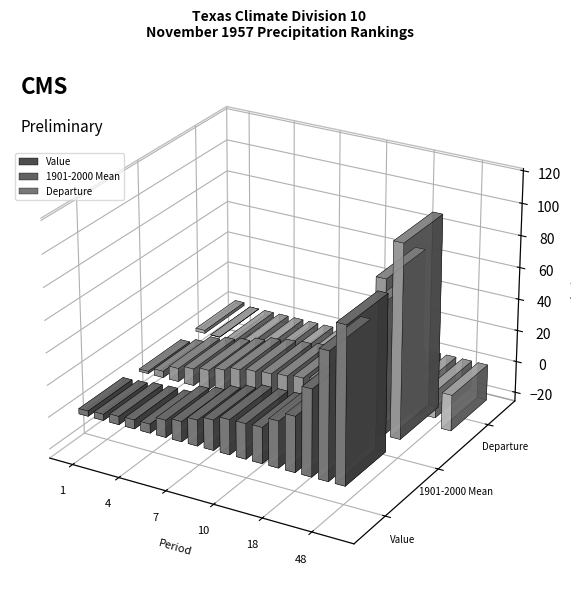

Which has a higher value, 24 or 60?

60